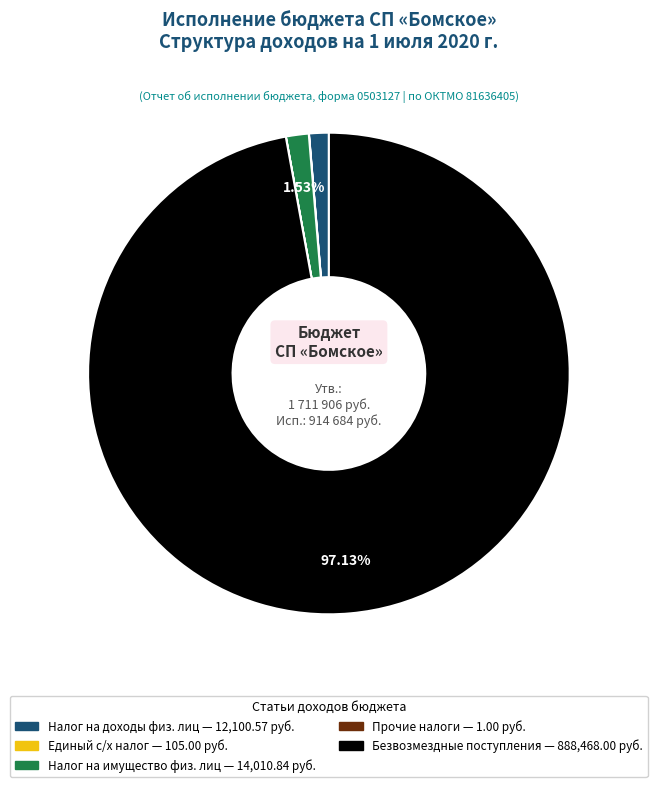

Is there any slice that represents more than half of the pie?

Yes